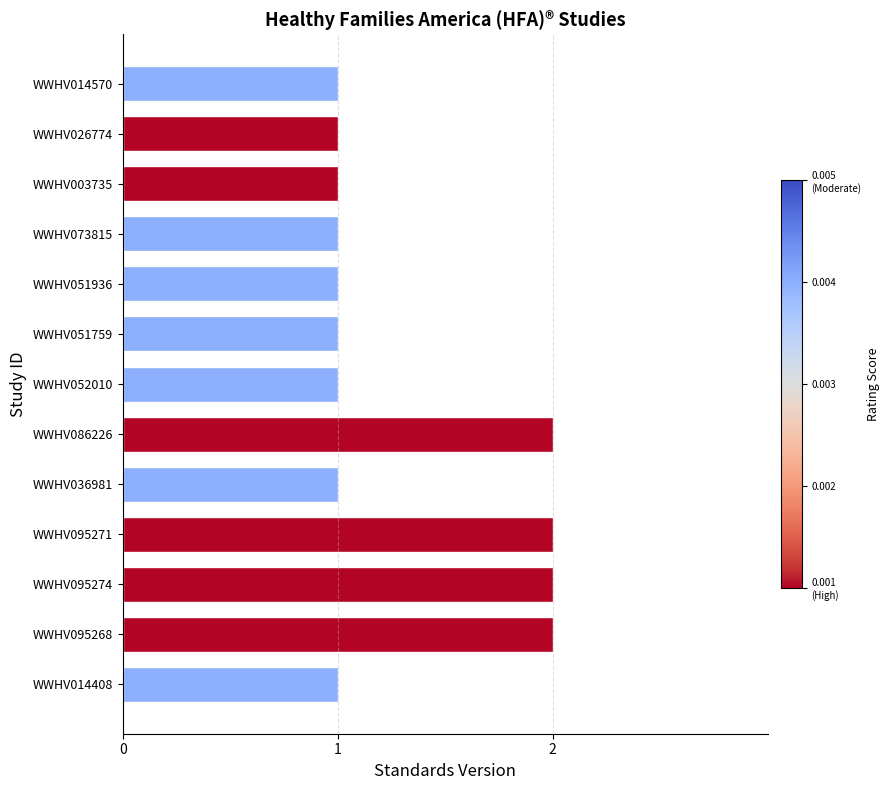

What position from the bottom is WWHV036981?

5